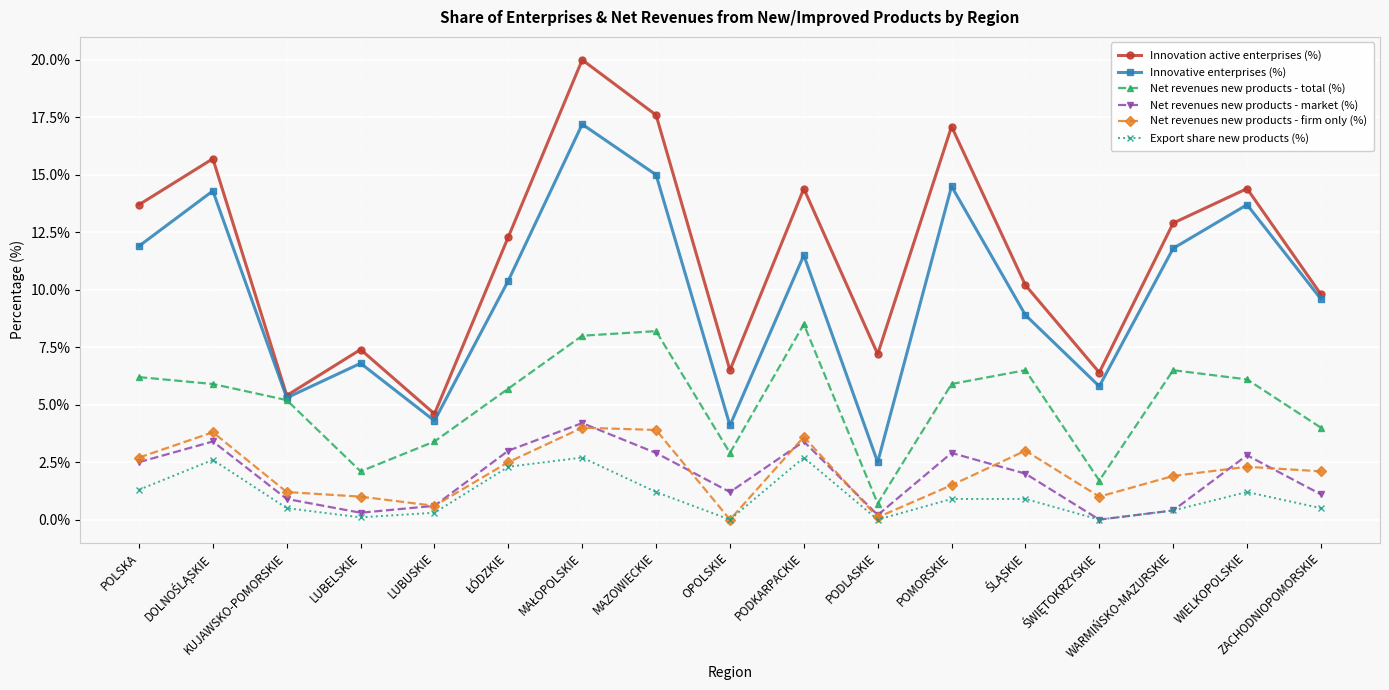

What is the maximum value shown in the chart?

20.0